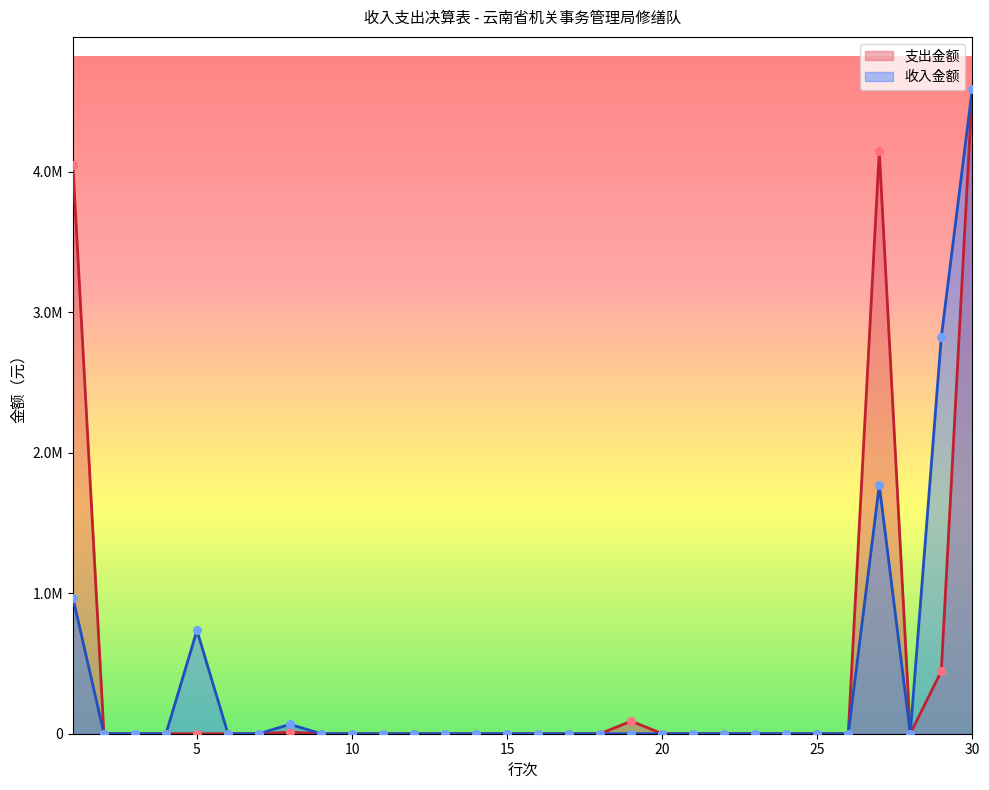

Which series has the widest spread of Y values?

支出金额